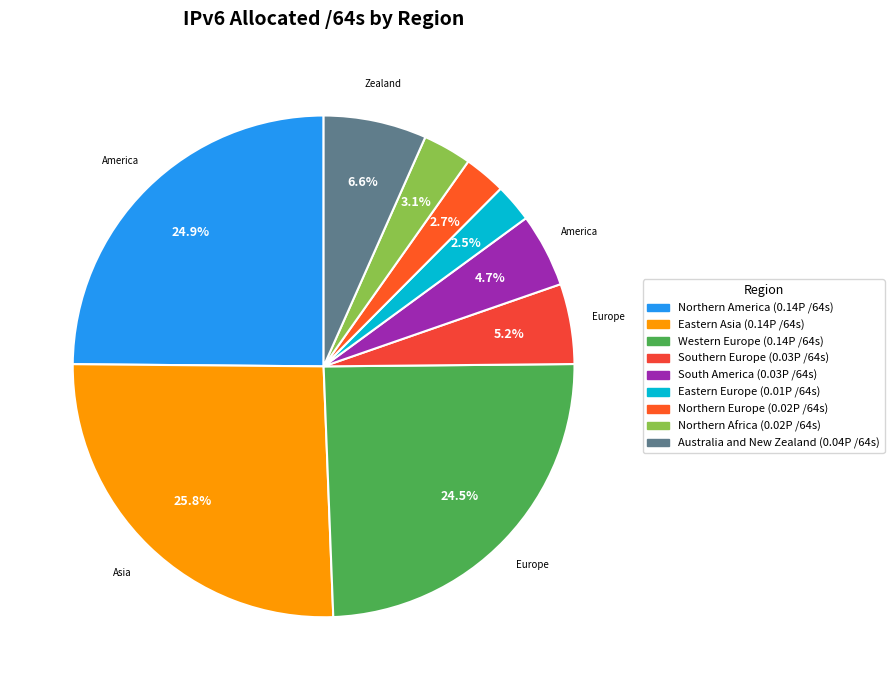

To the nearest percent, what percentage of the pie is South America?

5%